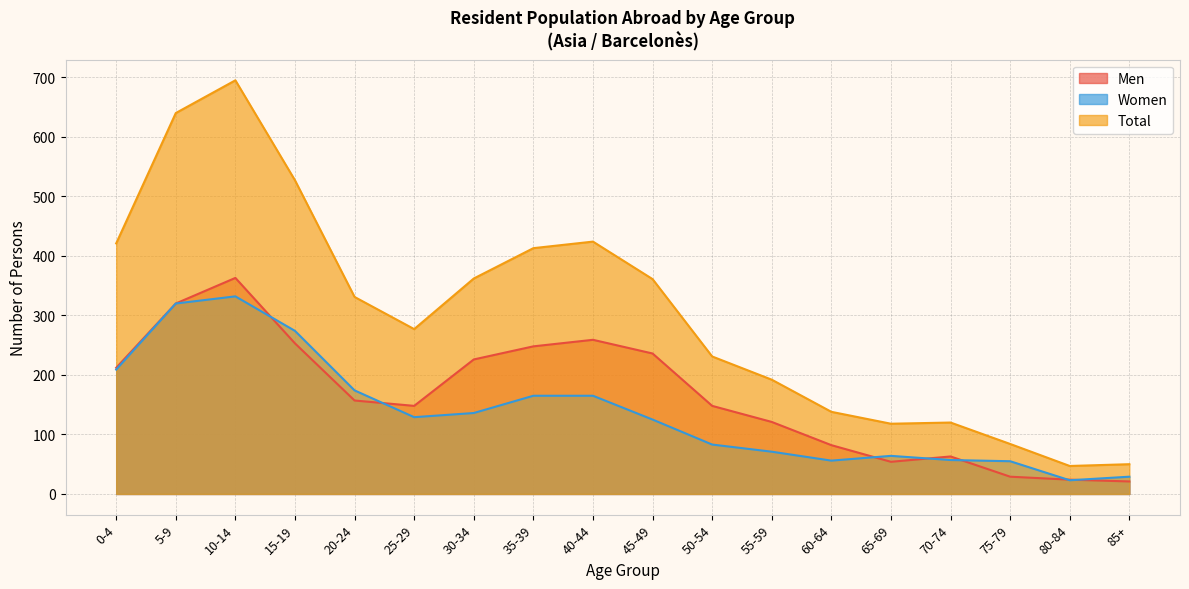

What is the difference between the maximum and minimum values in the Women series?

309